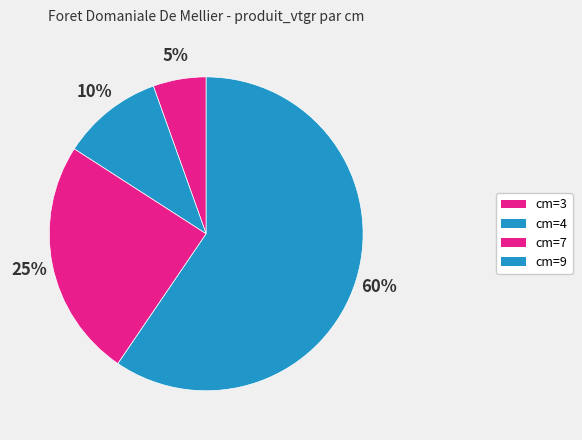

What is the change in value from cm=4 to cm=9?

+3.2